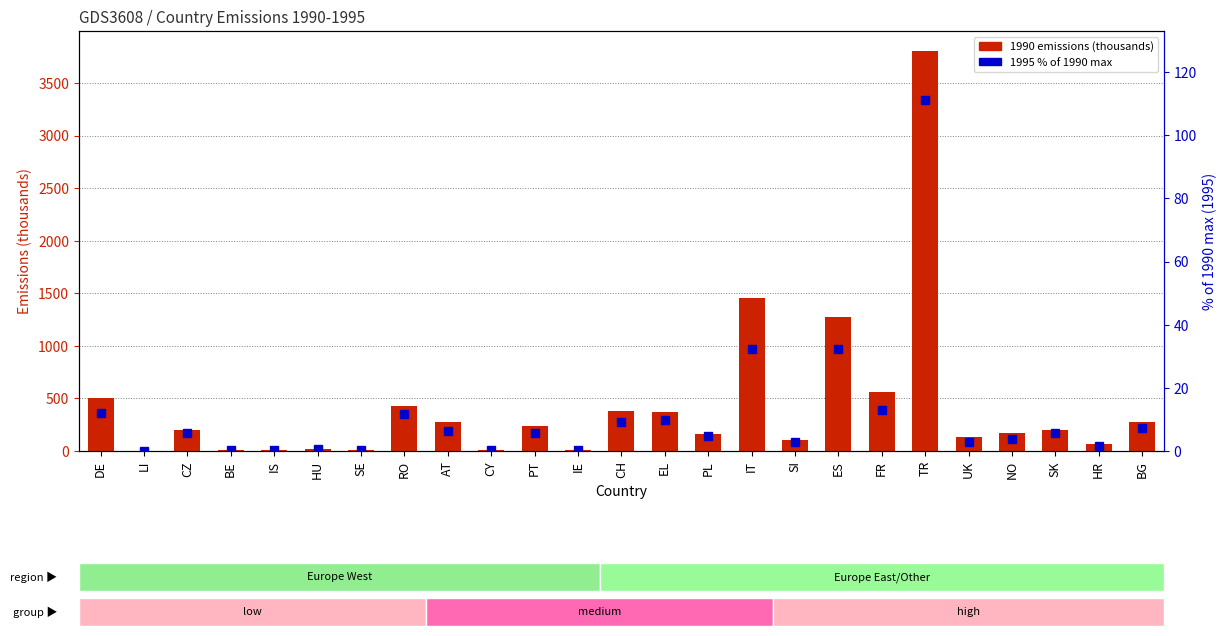

What is the difference between the maximum and second lowest values in the 1995 % of 1990 max series?

111.0